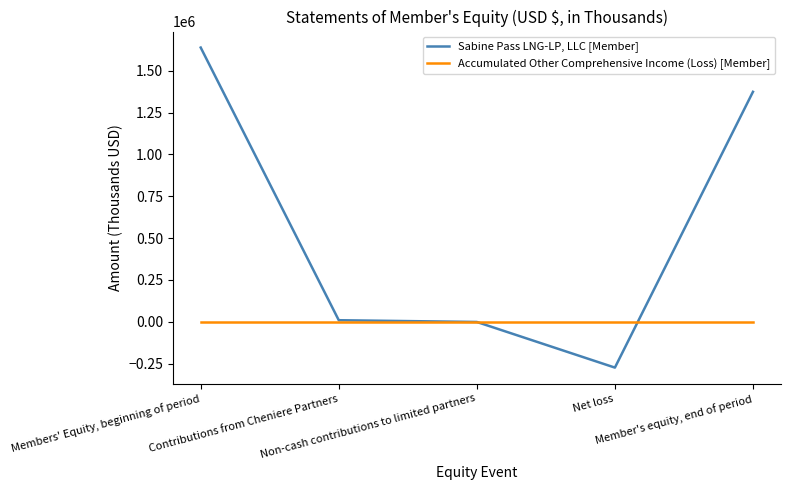

How many times do Accumulated Other Comprehensive Income (Loss) [Member] and Sabine Pass LNG-LP, LLC [Member] cross each other?

2